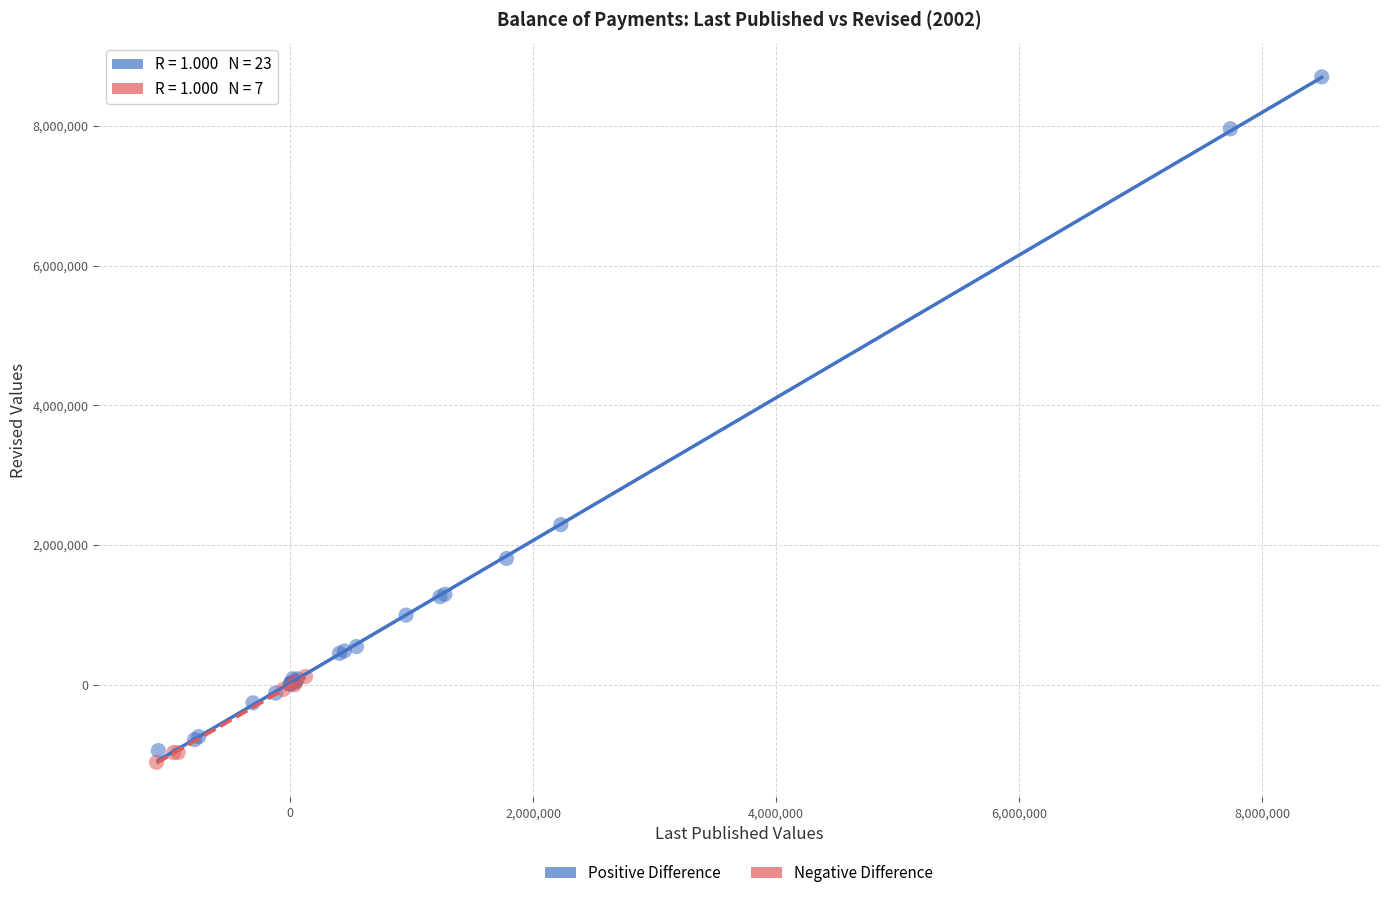

What are all the series names shown in the legend?

Positive Difference, Negative Difference